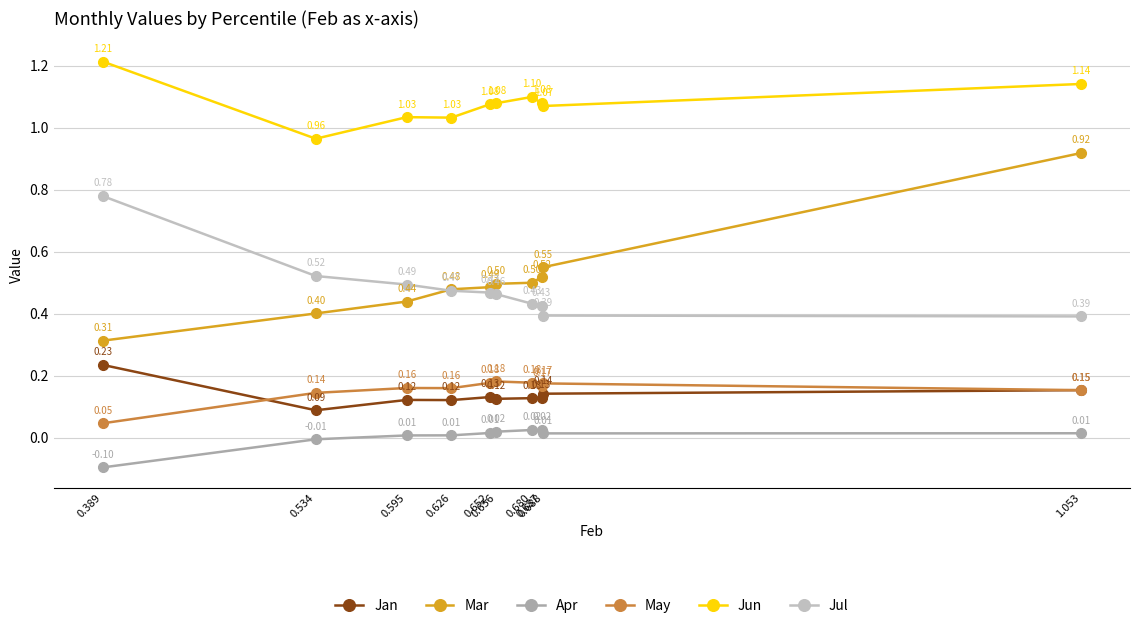

What is the total value across all series at 0.534?

2.1